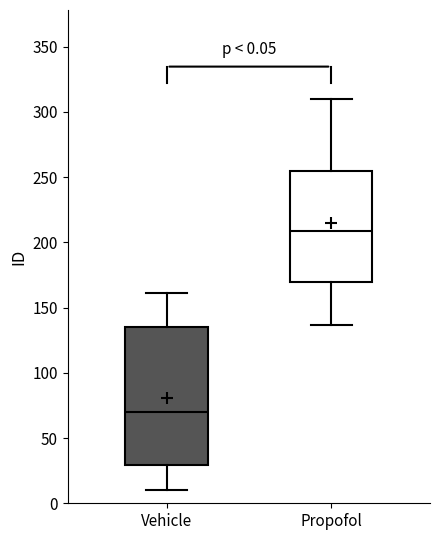

Comparing the boxes themselves (not the whiskers), which one is the tallest?

Vehicle